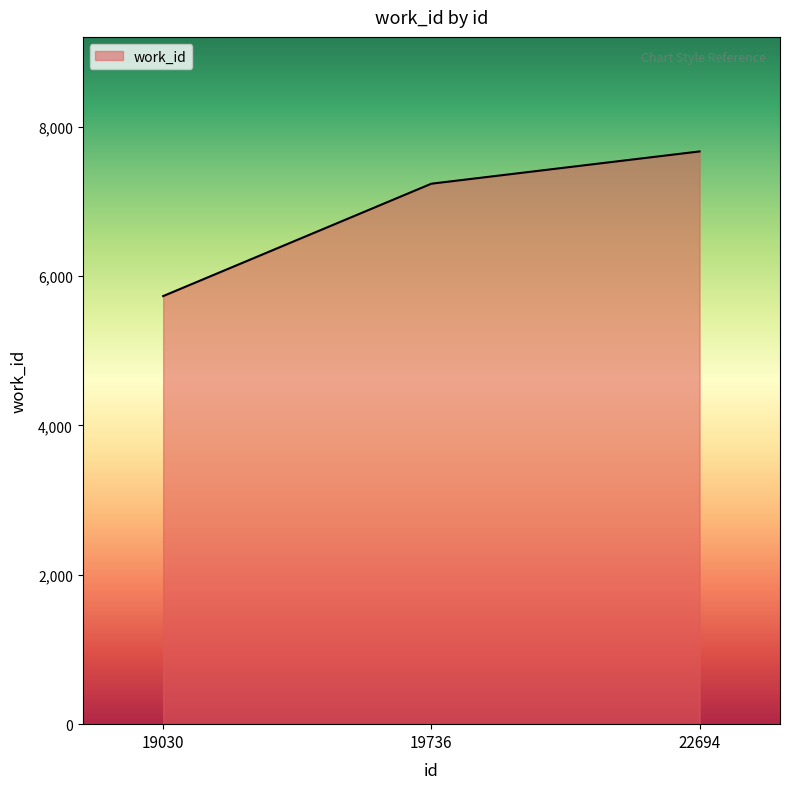

Approximately how many times larger is the value at 22694 compared to 19030?

1.3